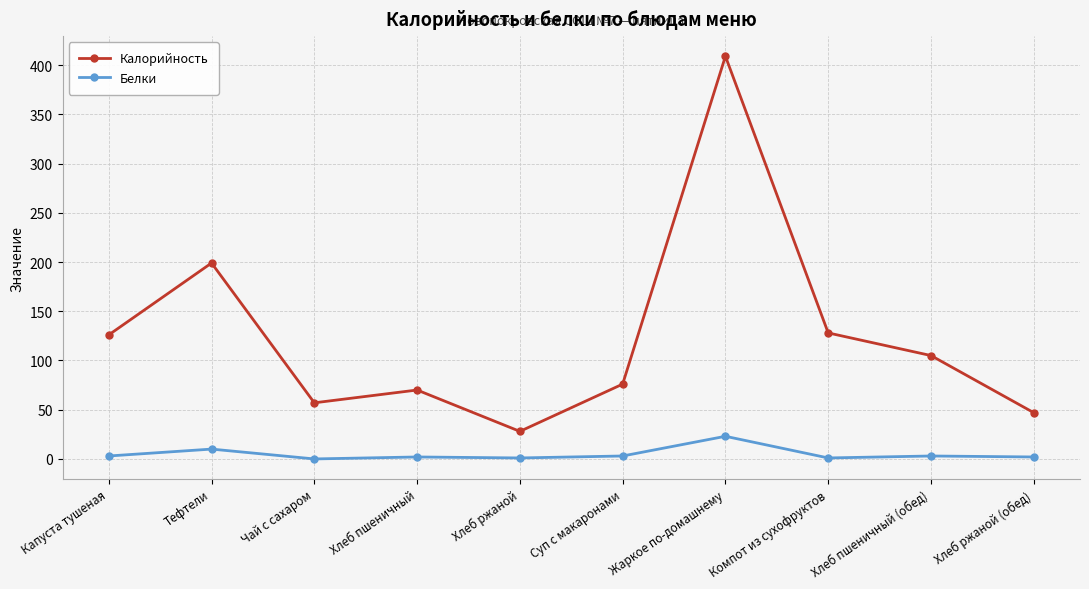

What value does the Калорийность series have at Капуста тушеная, to the nearest 10?

130